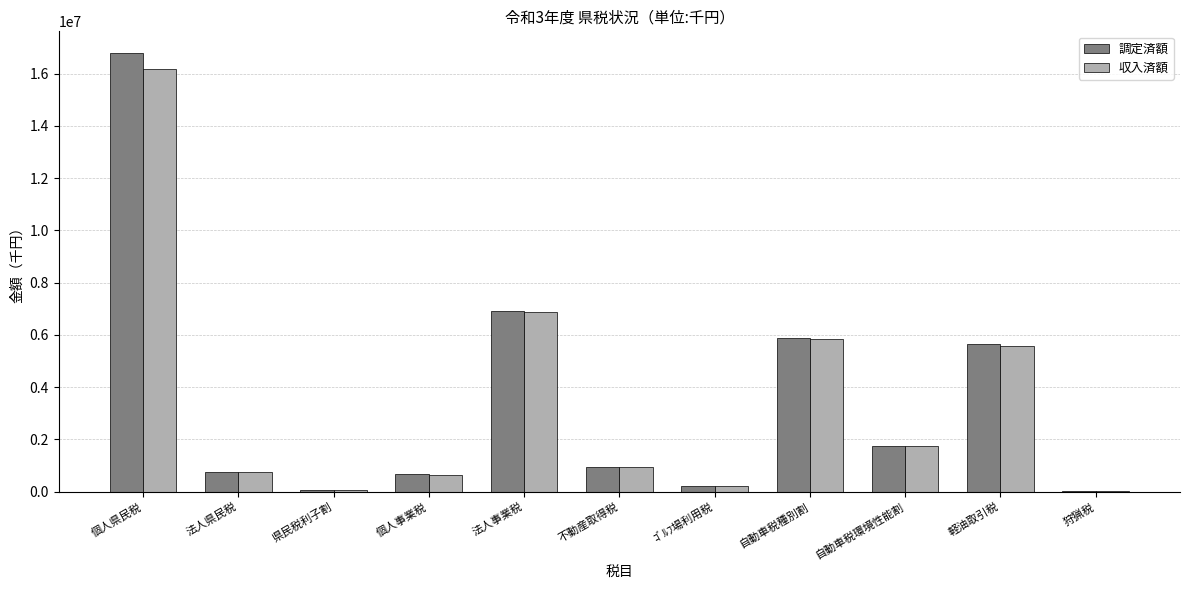

What is the sum of the 調定済額 values at 法人県民税 and 軽油取引税?

6393708